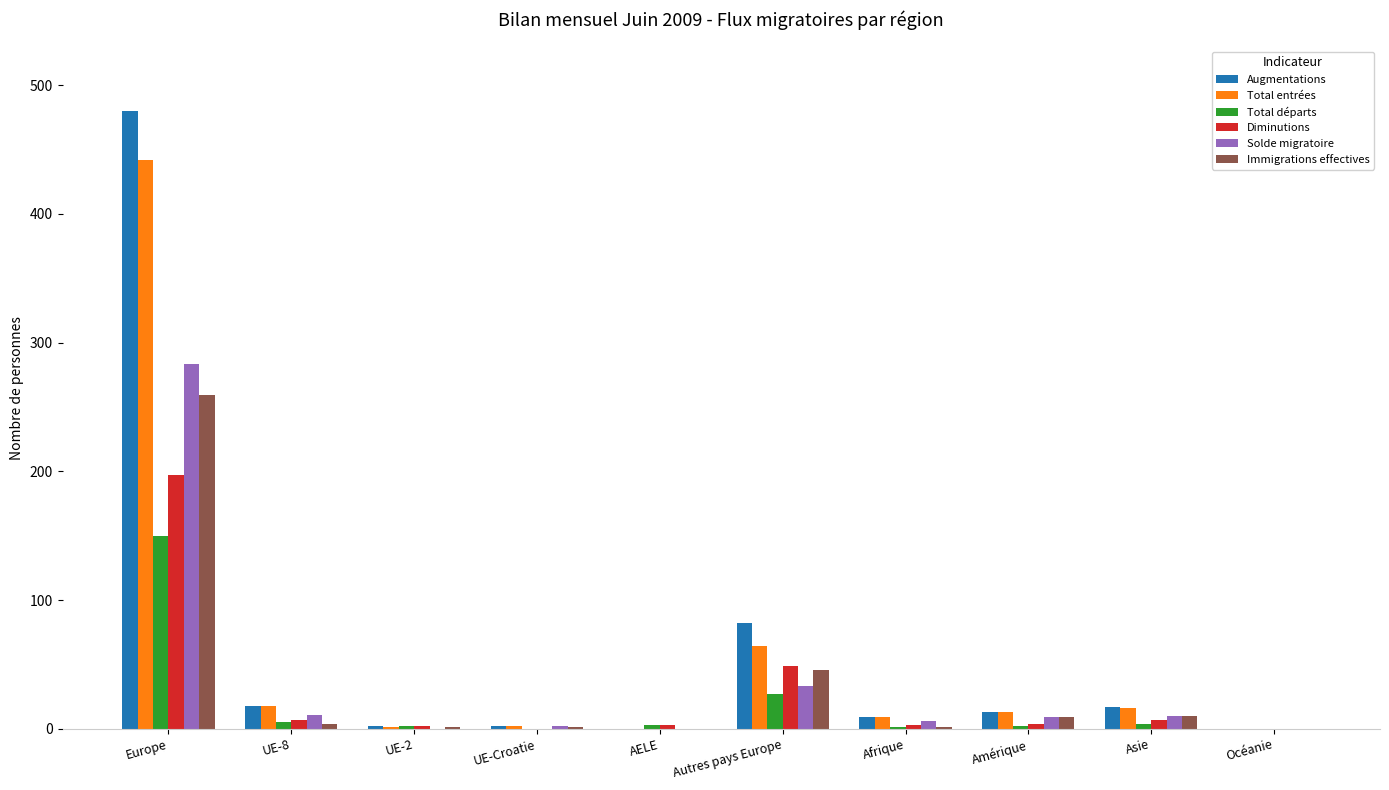

What is the sum of all Diminutions values?

272